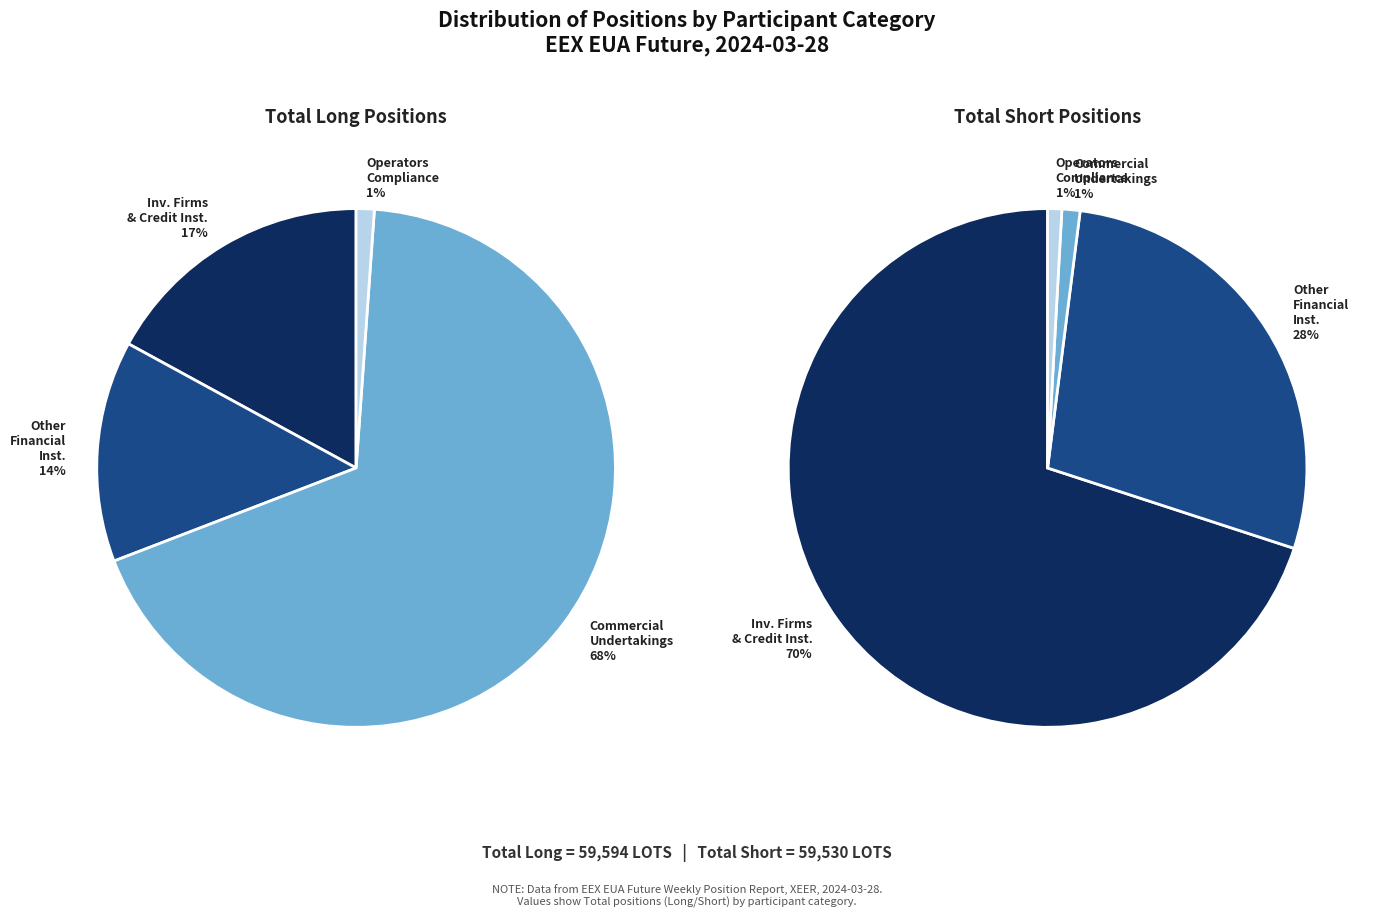

To the nearest percent, what is the difference between the Commercial Undertakings and Investment Firms or credit institutions slice percentages?

51%